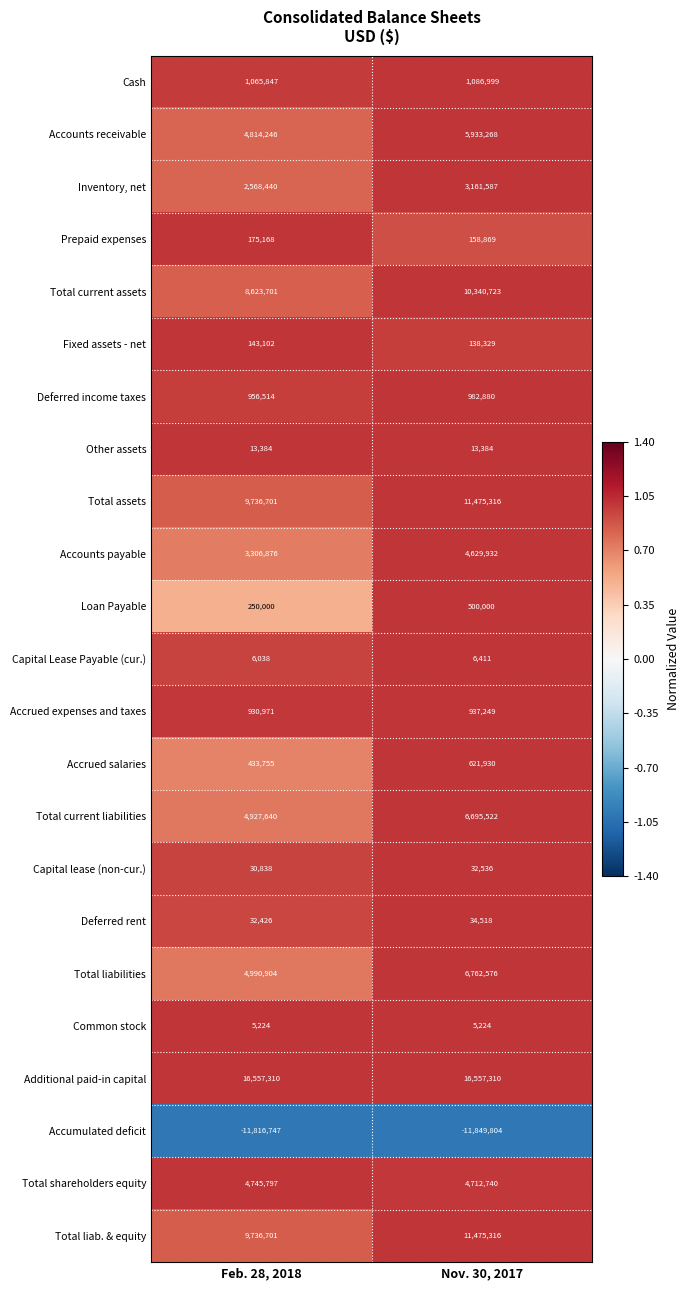

Which category has the lowest value across all series?

Nov. 30, 2017